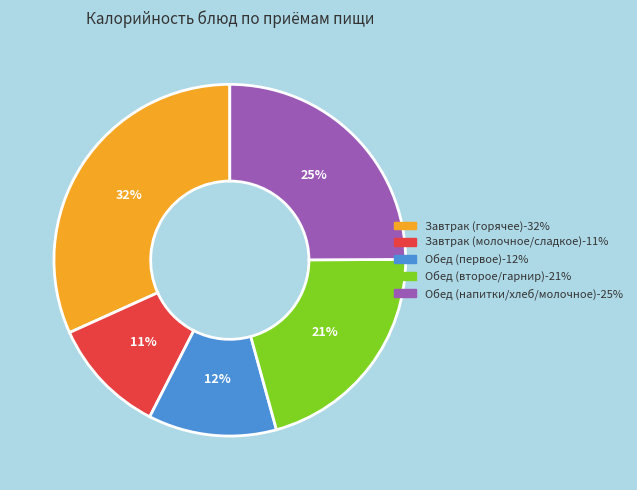

Is there a majority slice in this chart?

No